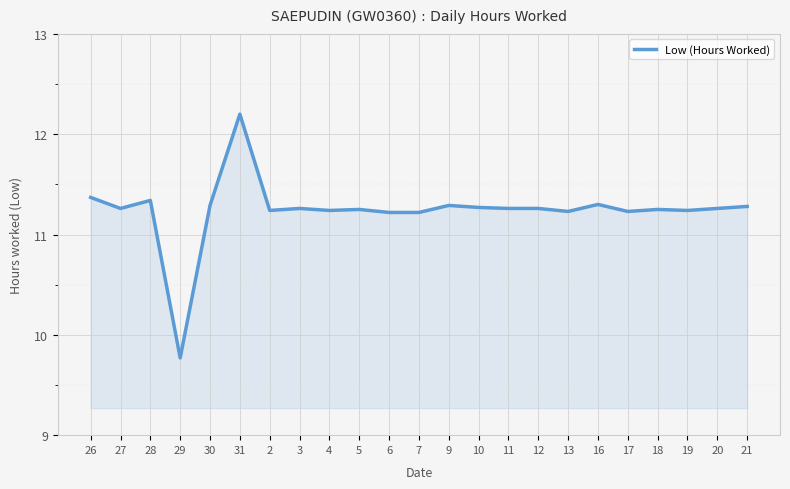

Does the chart have visible grid lines?

Yes